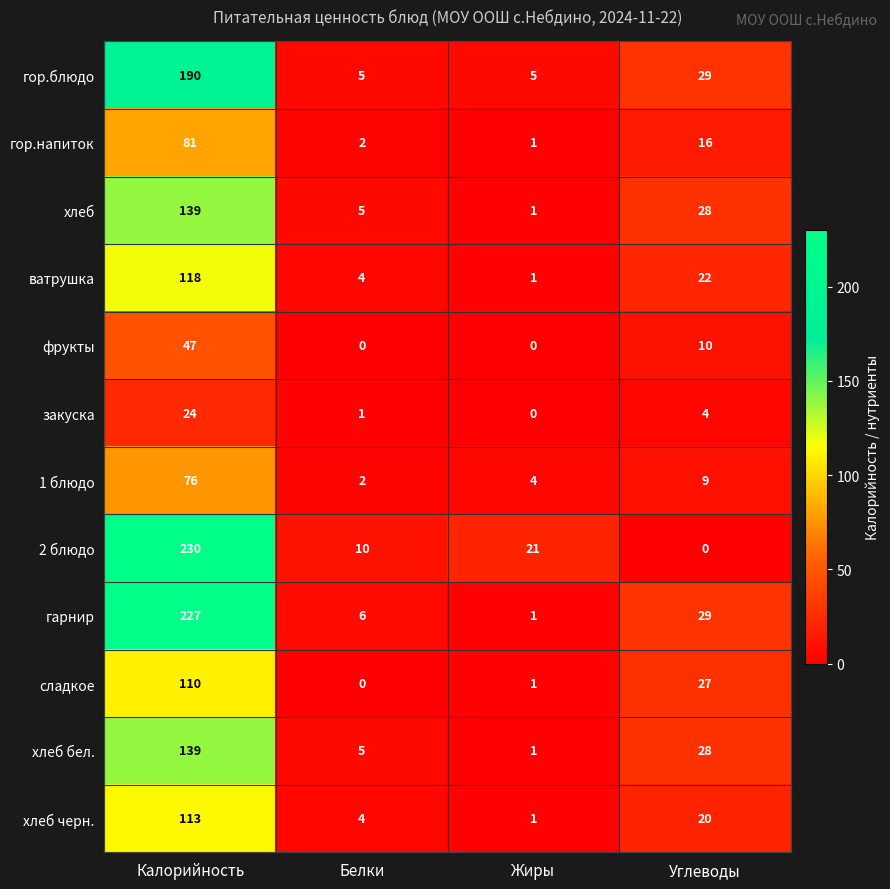

What is the average value of the гор.напиток series?

25